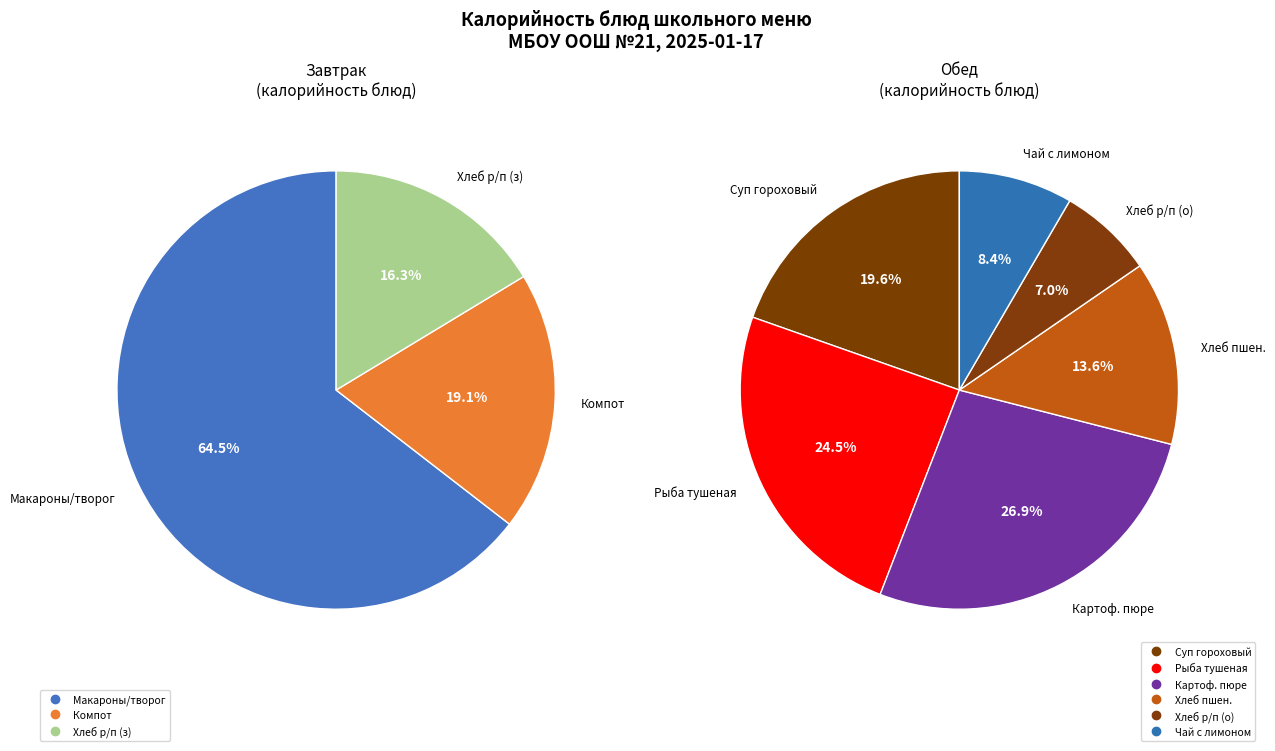

Does Чай с лимоном represent more than half of the total?

No